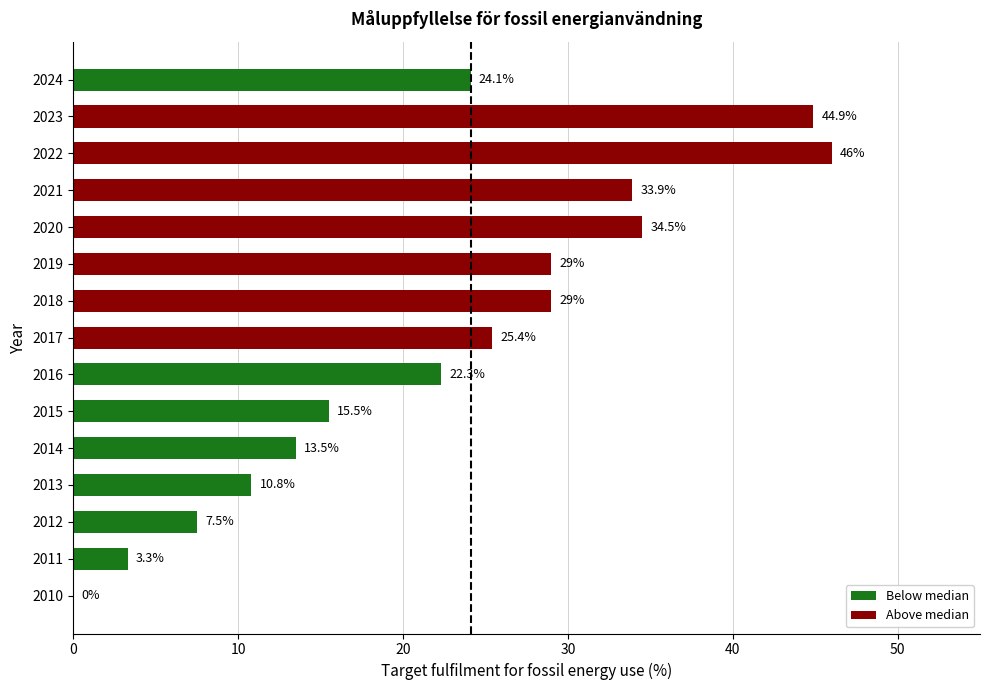

Does the chart contain stacked bars?

No